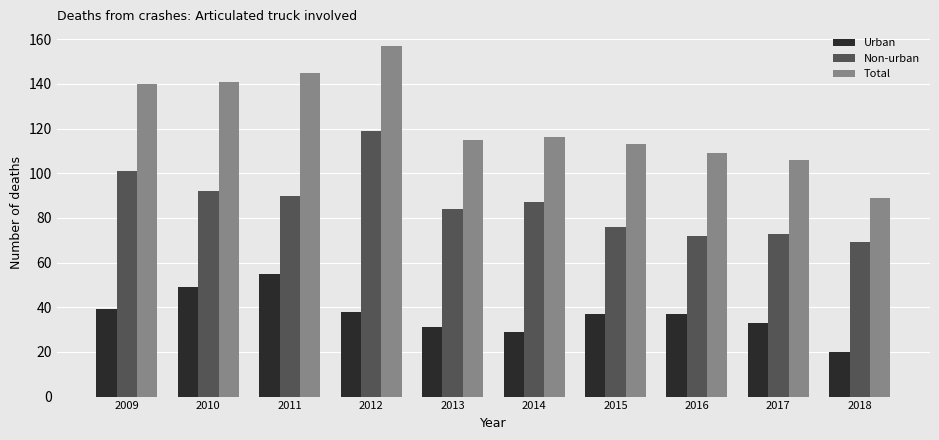

What is the lowest value of the Urban series?

20